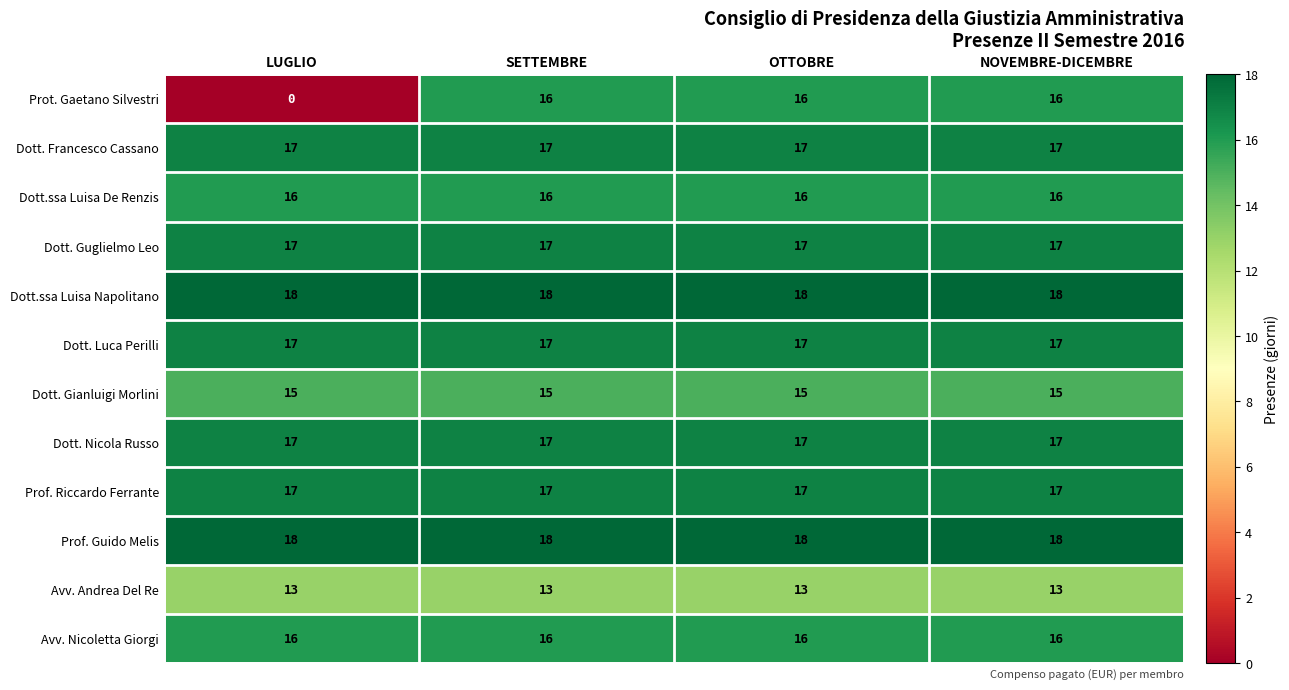

What is the spread (max minus min) of values at NOVEMBRE-DICEMBRE?

5